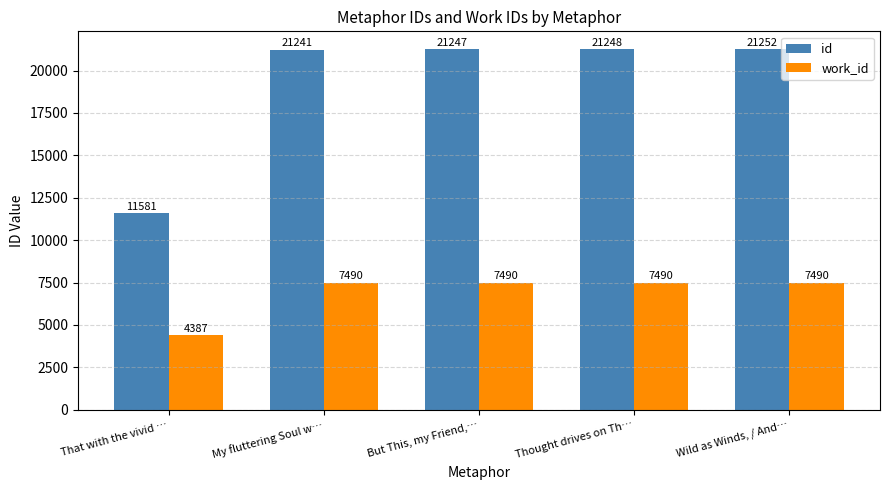

Reading left to right, extract all data points from this chart.

id: That with the vivid …=11581	My fluttering Soul w…=21241	But This, my Friend,…=21247	Thought drives on Th…=21248	Wild as Winds, / And…=21252
work_id: That with the vivid …=4387	My fluttering Soul w…=7490	But This, my Friend,…=7490	Thought drives on Th…=7490	Wild as Winds, / And…=7490